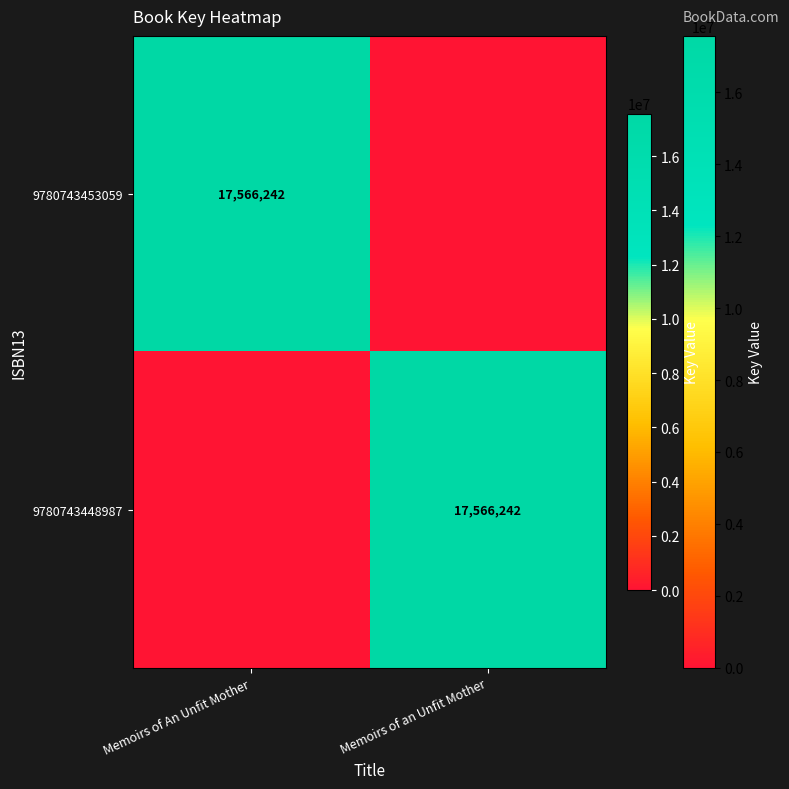

The value of 9780743453059 at Memoirs of An Unfit Mother is 17566242. True or false?

True